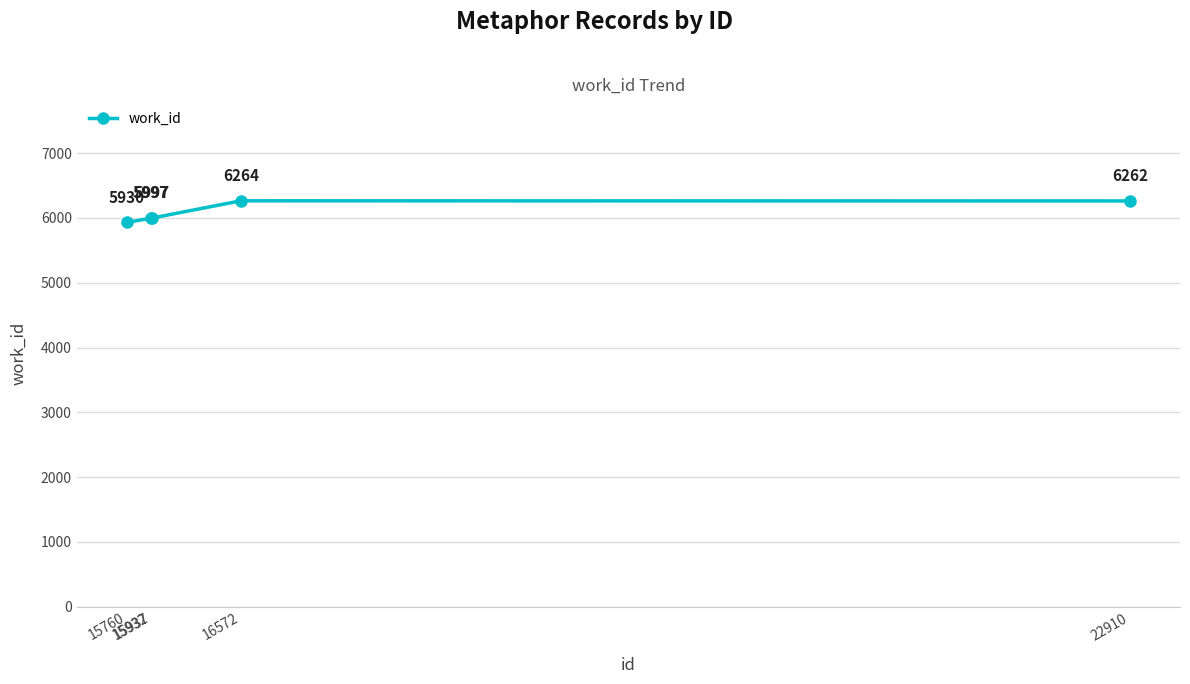

True or false: the data shows 2591 at 15932.

False